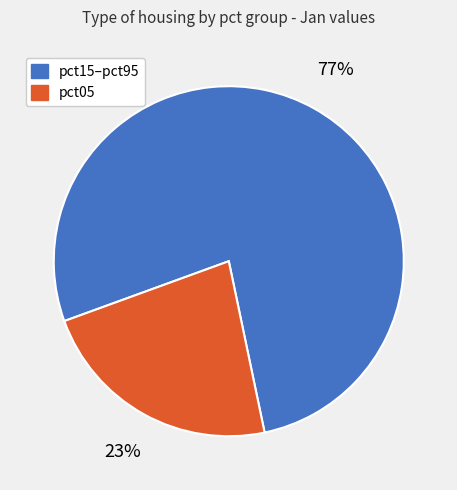

Do pct15–pct95 and pct05 together represent more than half of the pie?

Yes